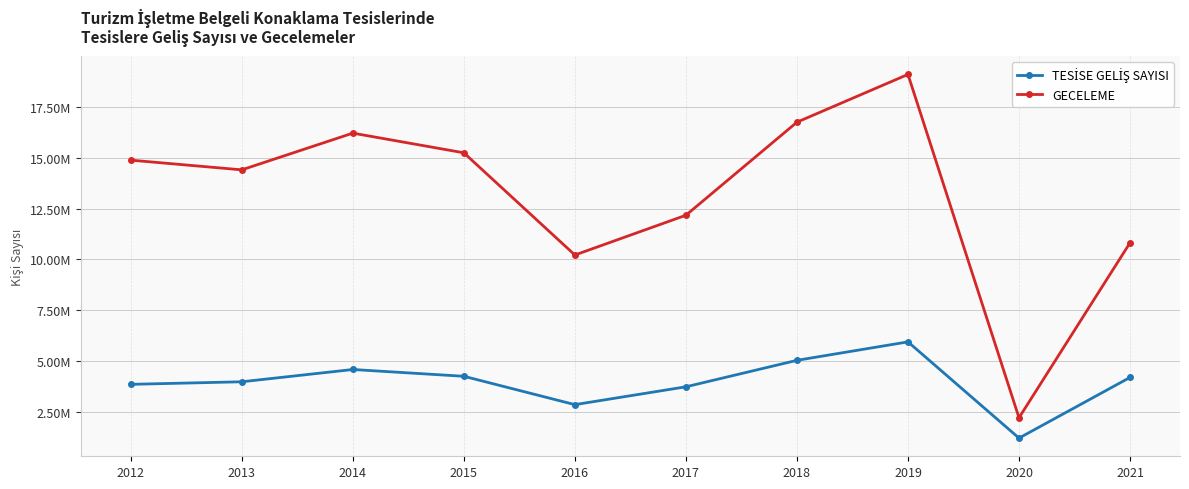

Reading left to right, extract all data points from this chart.

TESİSE GELİŞ SAYISI: 2012=3863114	2013=3988850	2014=4592216	2015=4259064	2016=2865309	2017=3742131	2018=5043280	2019=5949977	2020=1221390	2021=4203299
GECELEME: 2012=14879797	2013=14403436	2014=16207297	2015=15241219	2016=10218654	2017=12172370	2018=16745602	2019=19092571	2020=2220105	2021=10819754